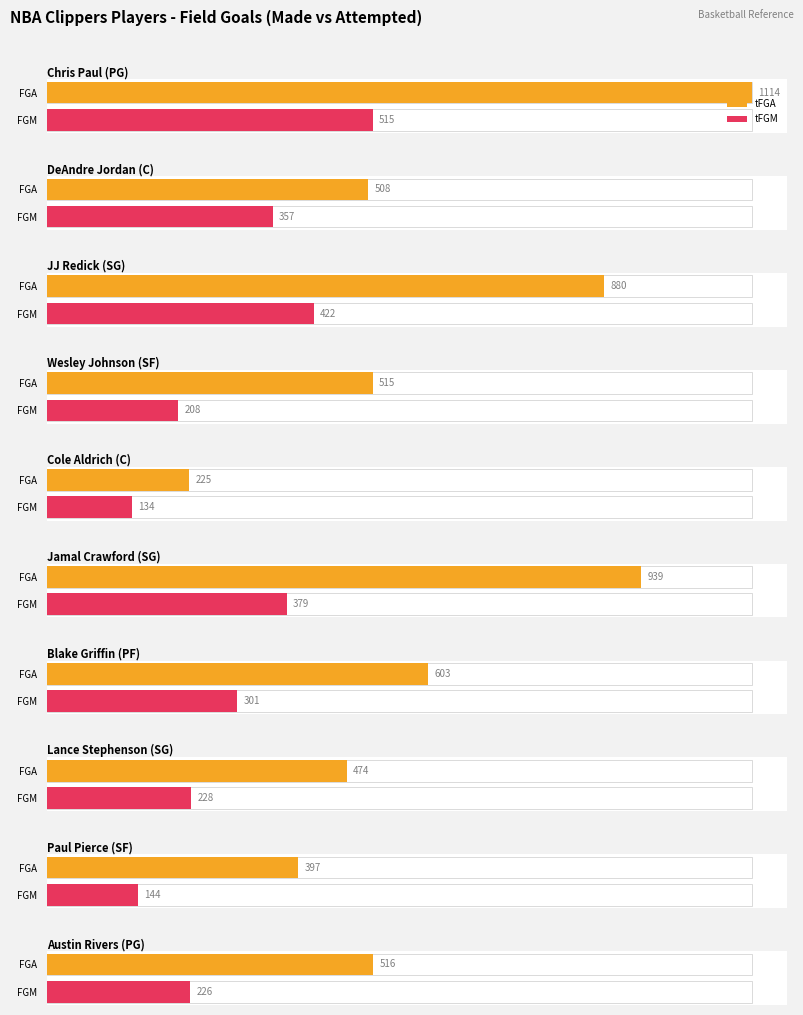

The tFGA series shows 1729 at Chris Paul. True or false?

False